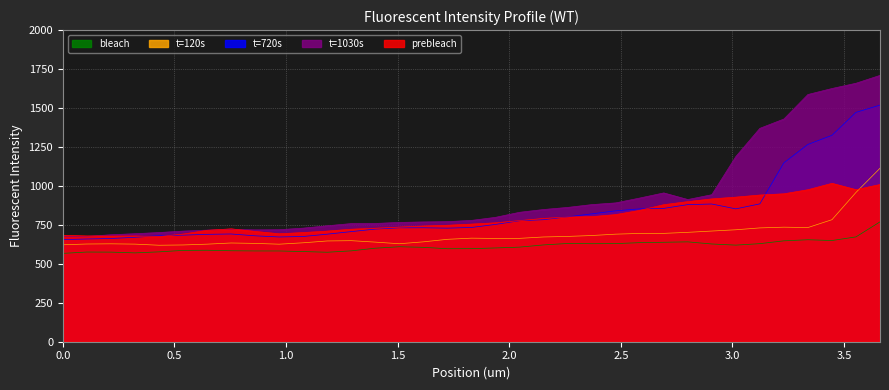

At which label does prebleach reach its minimum?

0.4307